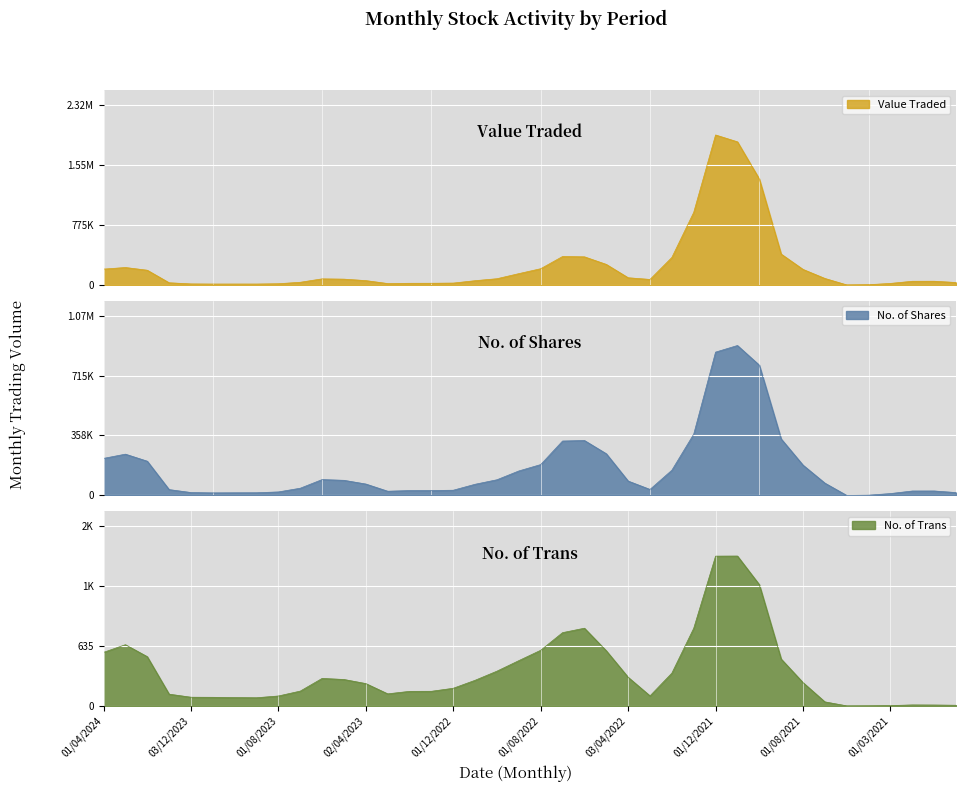

True or false: Value Traded has more than 2 points higher than both neighbors.

True